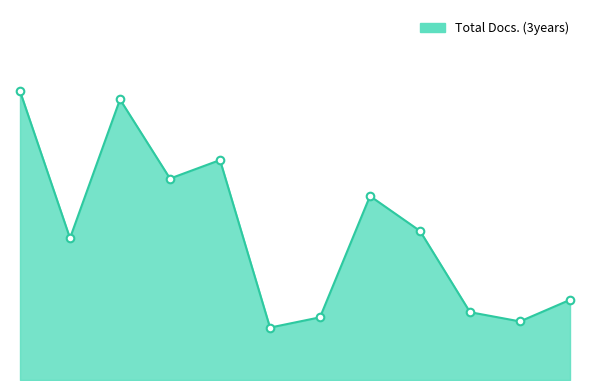

Is this an area chart (filled region under the line)?

Yes